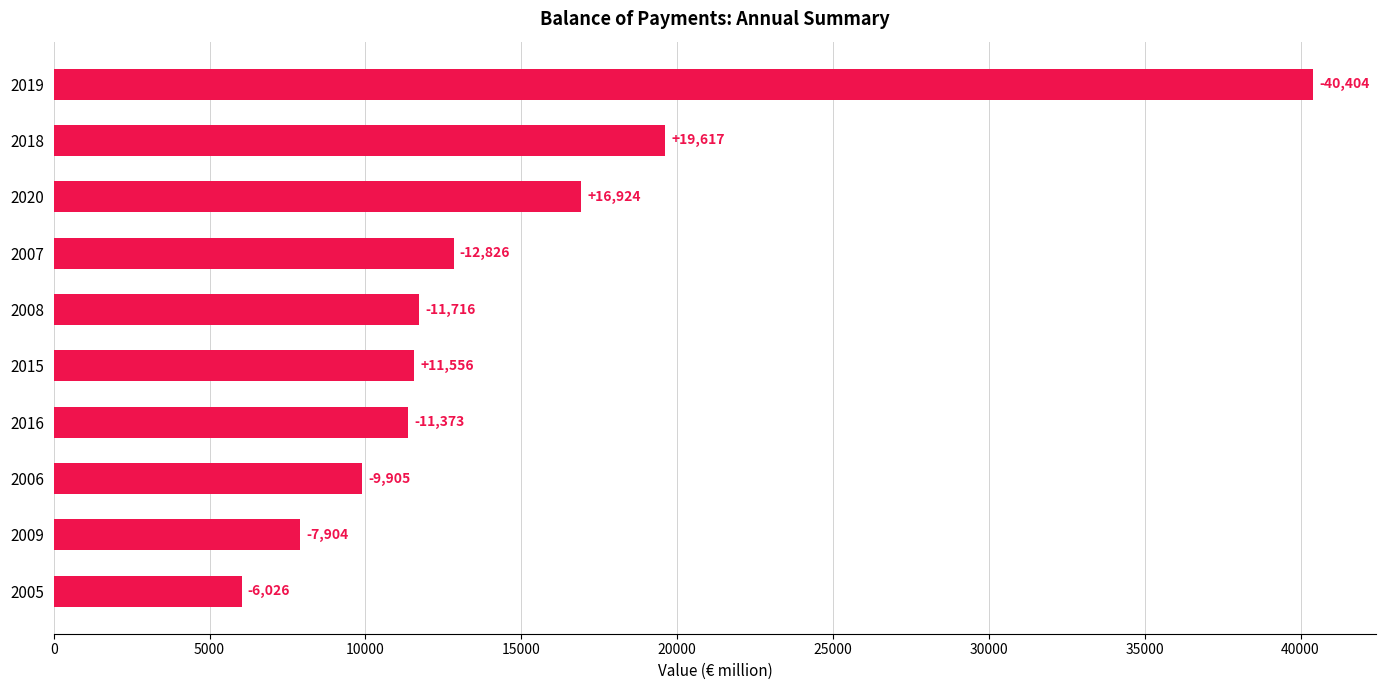

Are the bars horizontal?

Yes